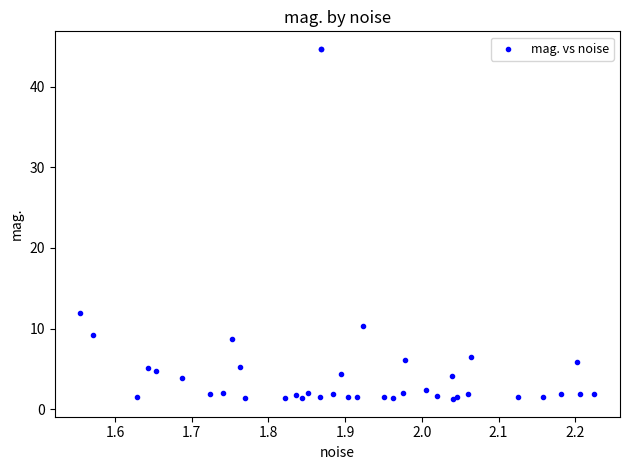

What Y value in the scatter plot is closest to 22?

11.9